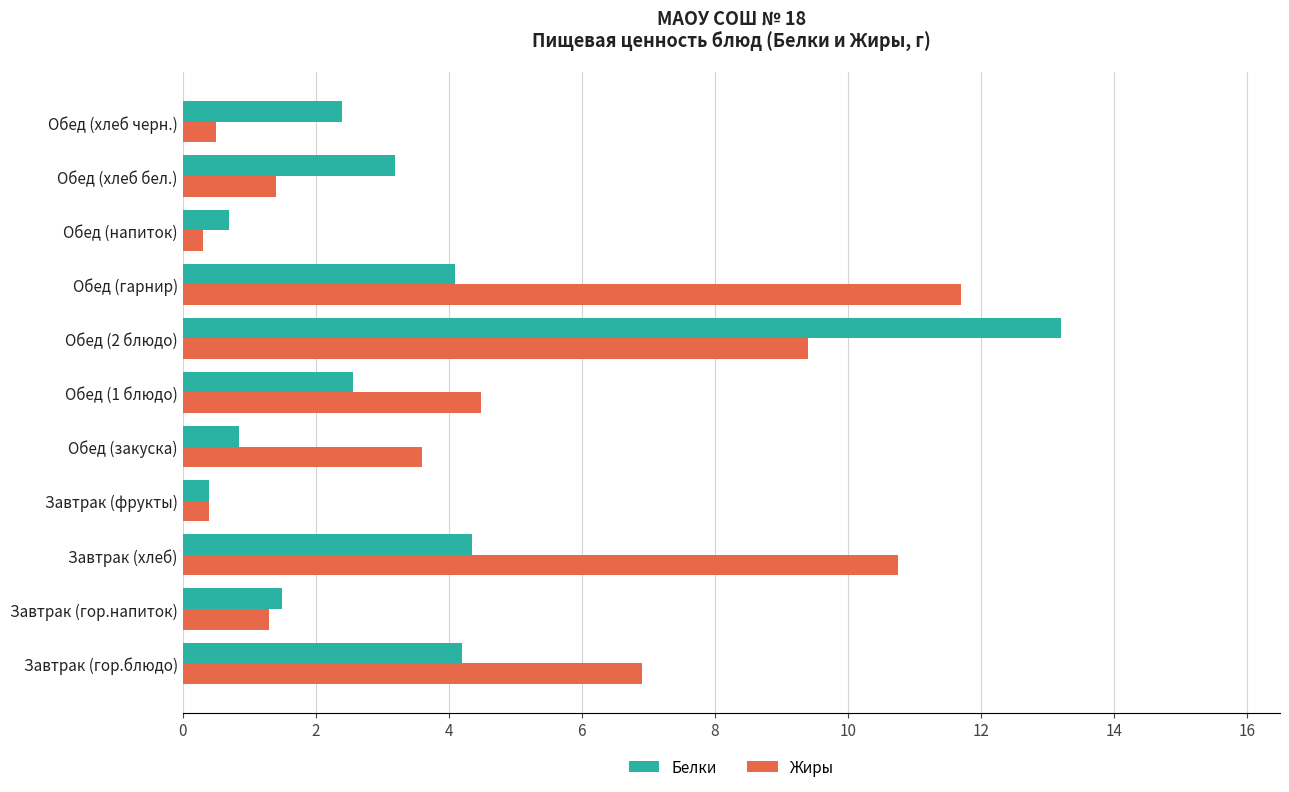

Which series has the widest spread of values?

Белки